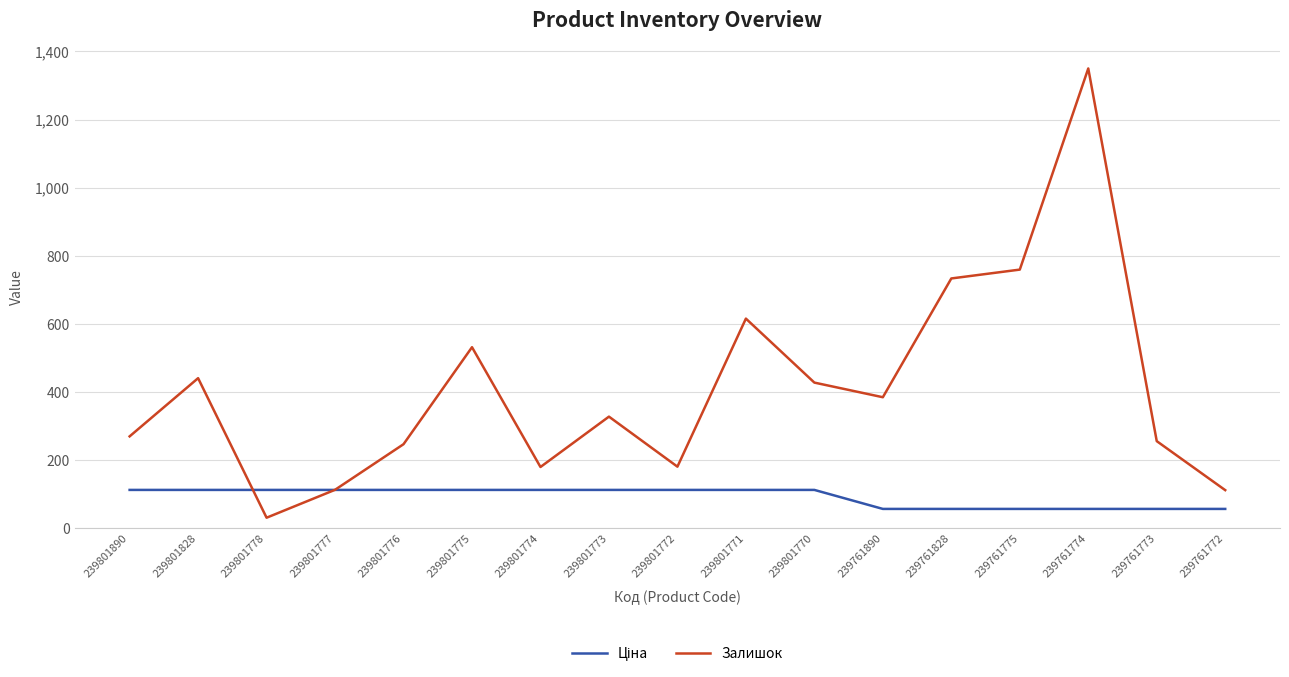

True or false: Залишок has more than 0 points higher than both neighbors.

True